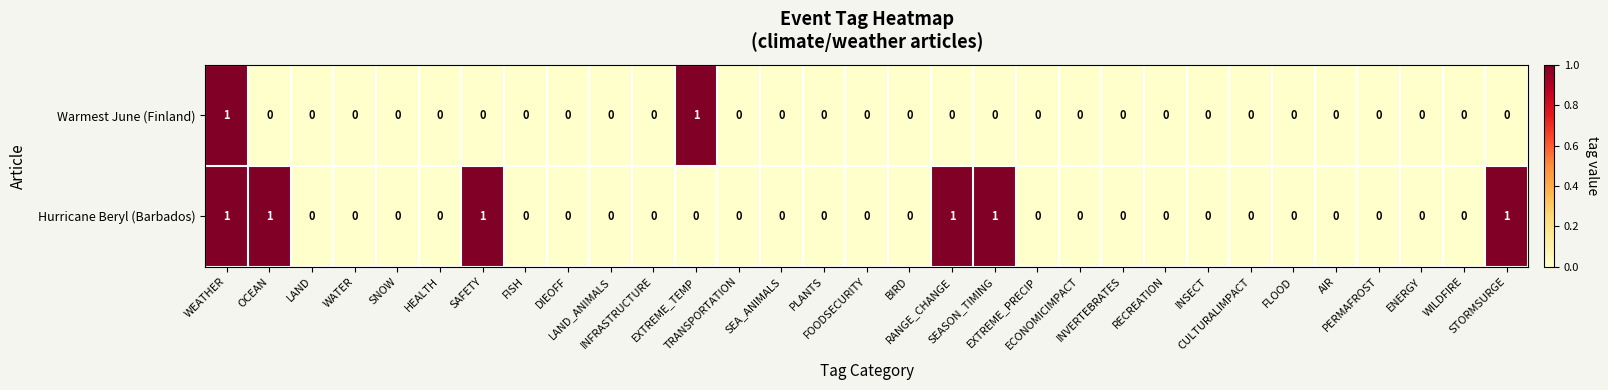

How many Warmest June (Finland) values are between 0 and 1?

31